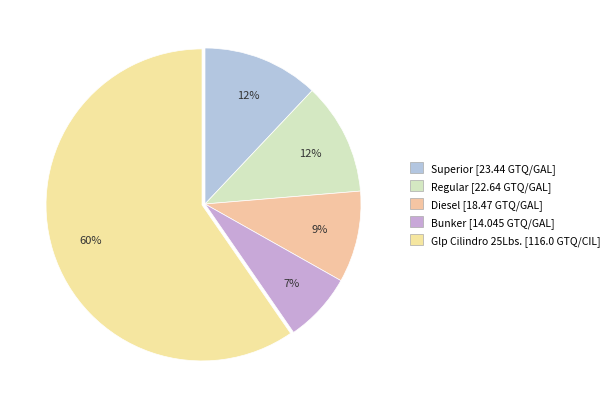

What percentage is the Glp Cilindro 25Lbs. slice, to the nearest percent?

60%